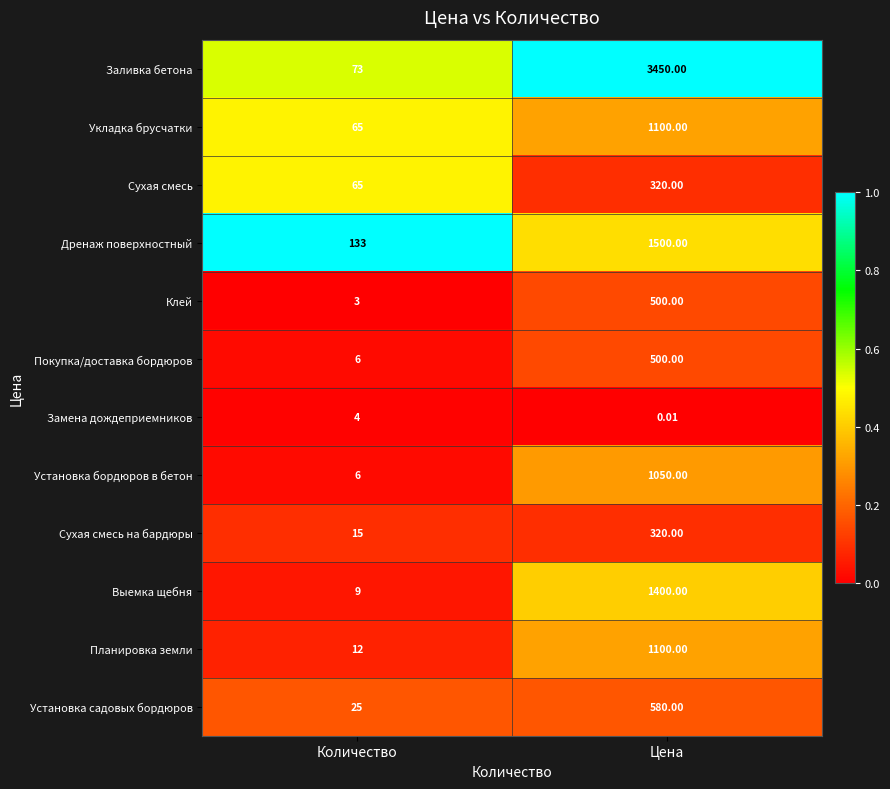

Which series has the widest spread of values?

Заливка бетона